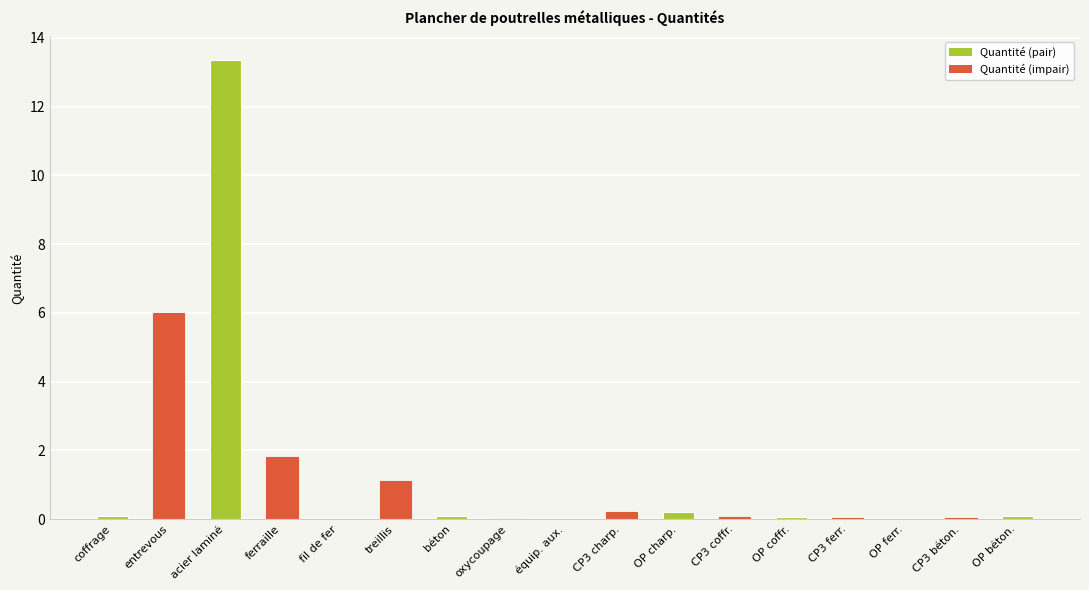

What is the maximum value shown in the chart?

13.4